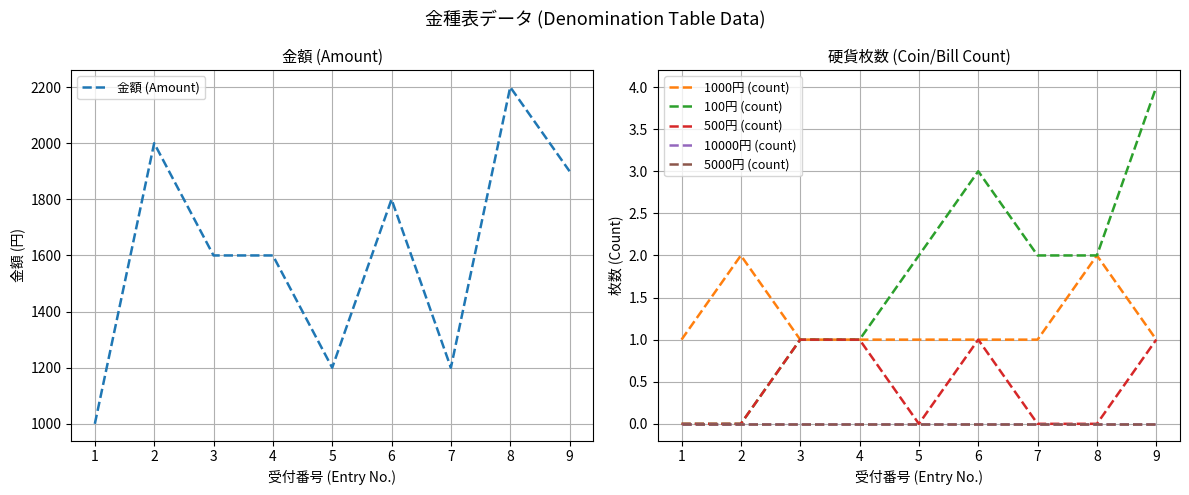

Is this an area chart (filled region under the line)?

No